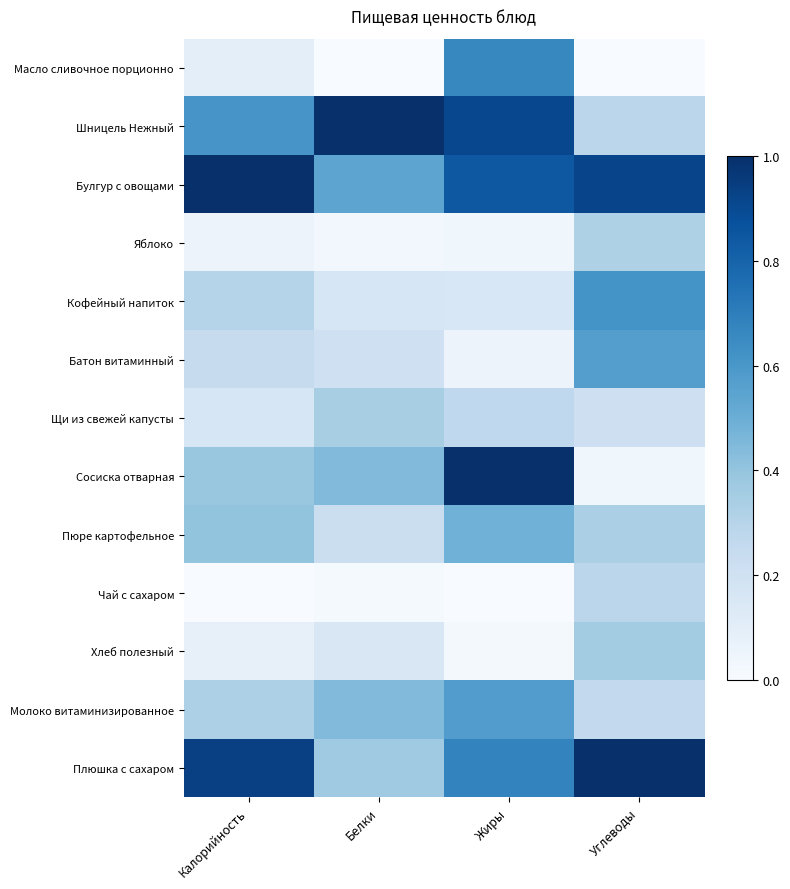

Which series has the largest total across all categories?

Булгур с овощами